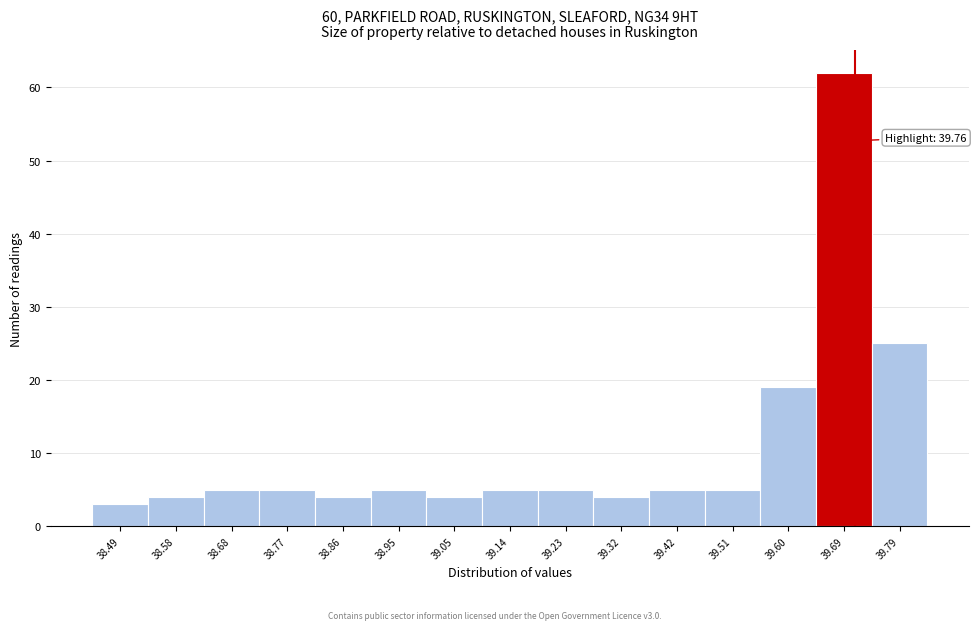

Reading left to right, extract all data points from this chart.

3	4	5	5	4	5	4	5	5	4	5	5	19	62	25